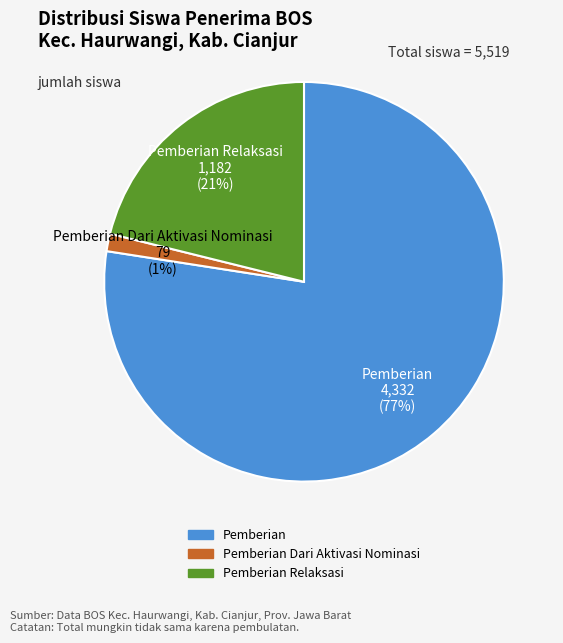

Is there any slice that represents more than half of the pie?

Yes